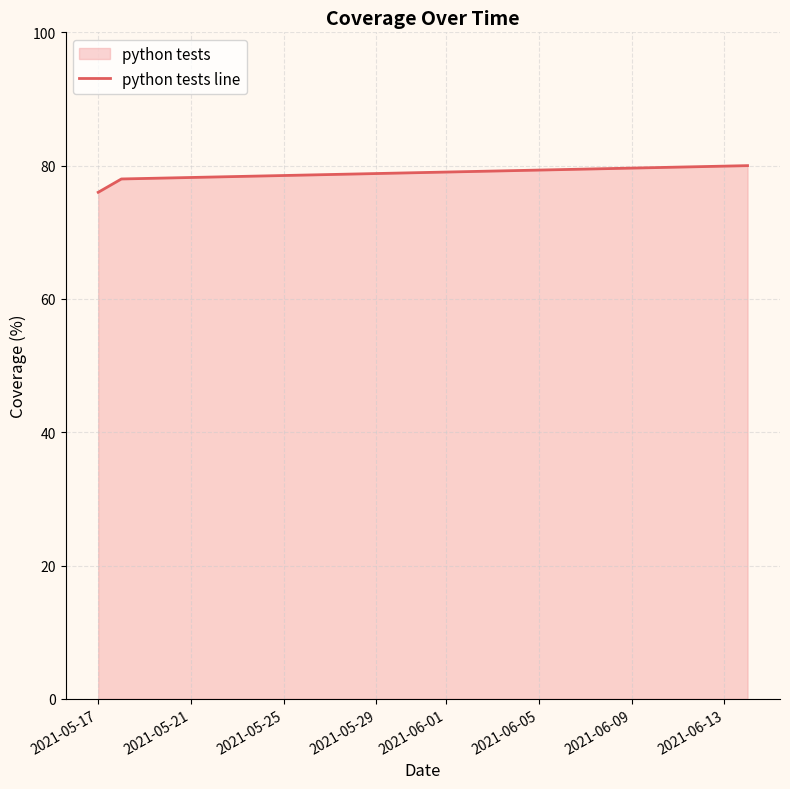

What is the difference between the maximum and minimum values?

4